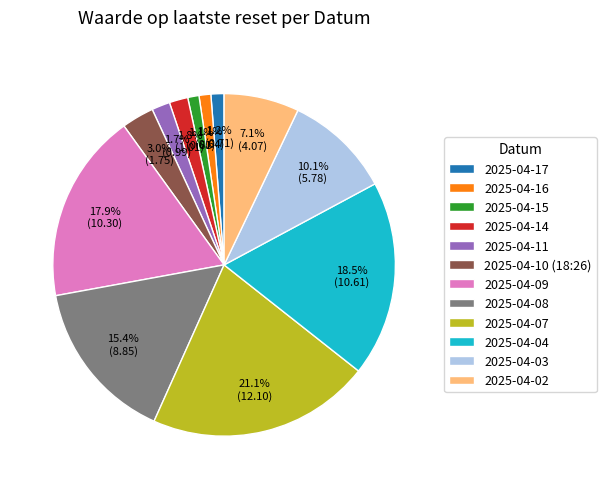

Is there any slice that represents more than half of the pie?

No